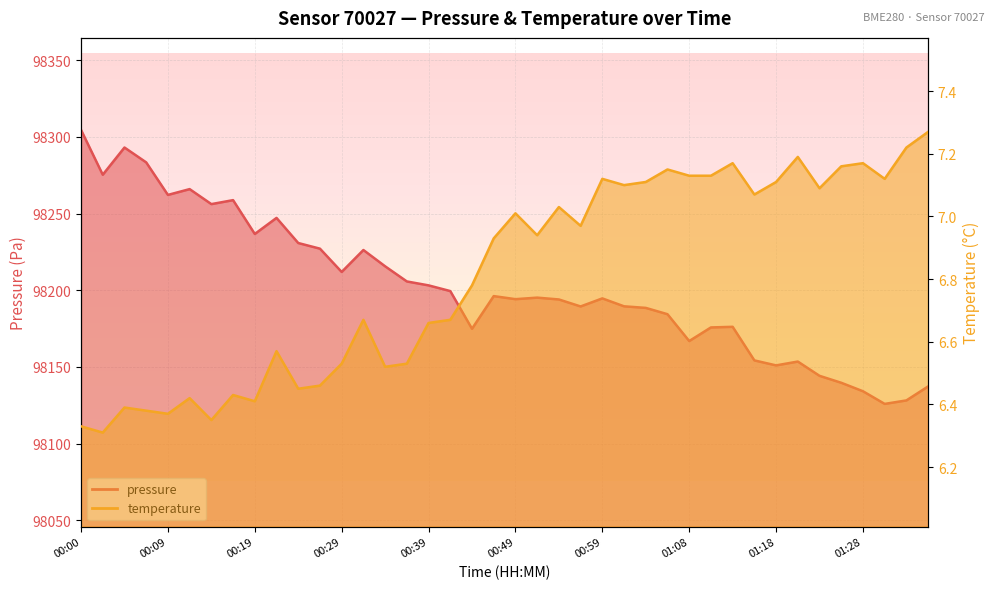

Between 00:24 and 01:18, which is larger?

00:24